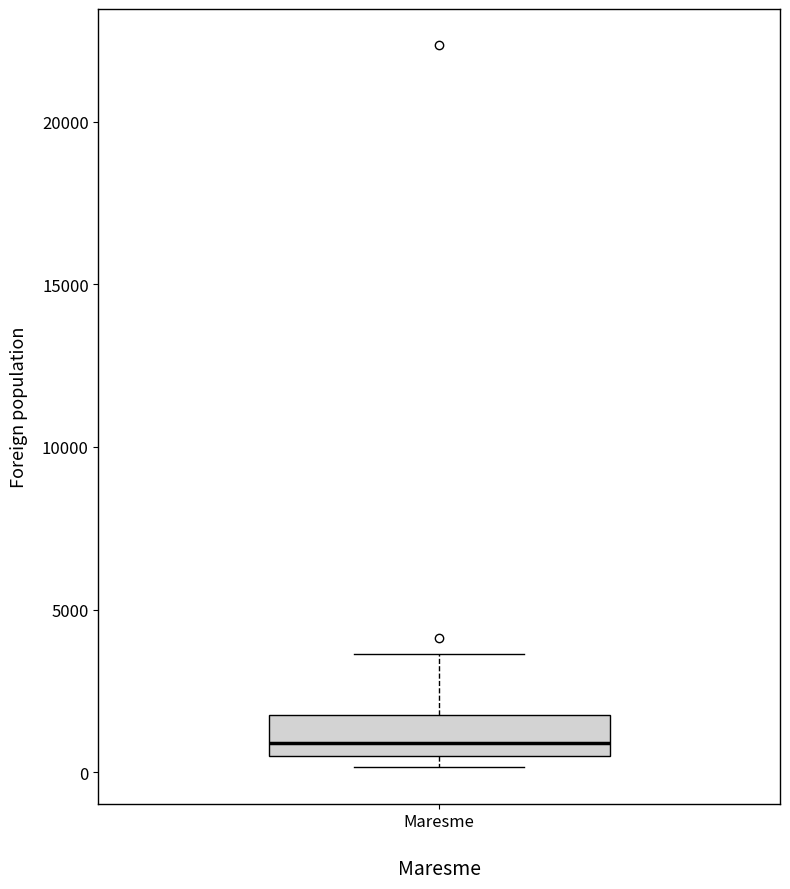

Transcribe this box plot: give where the median line is, the range the box spans, and where the two whiskers end, as read against the y-axis. The values are not printed on the chart, so give them approximately, as read against the axis.

median 1000, box 500 to 2000, whiskers 0 to 3500